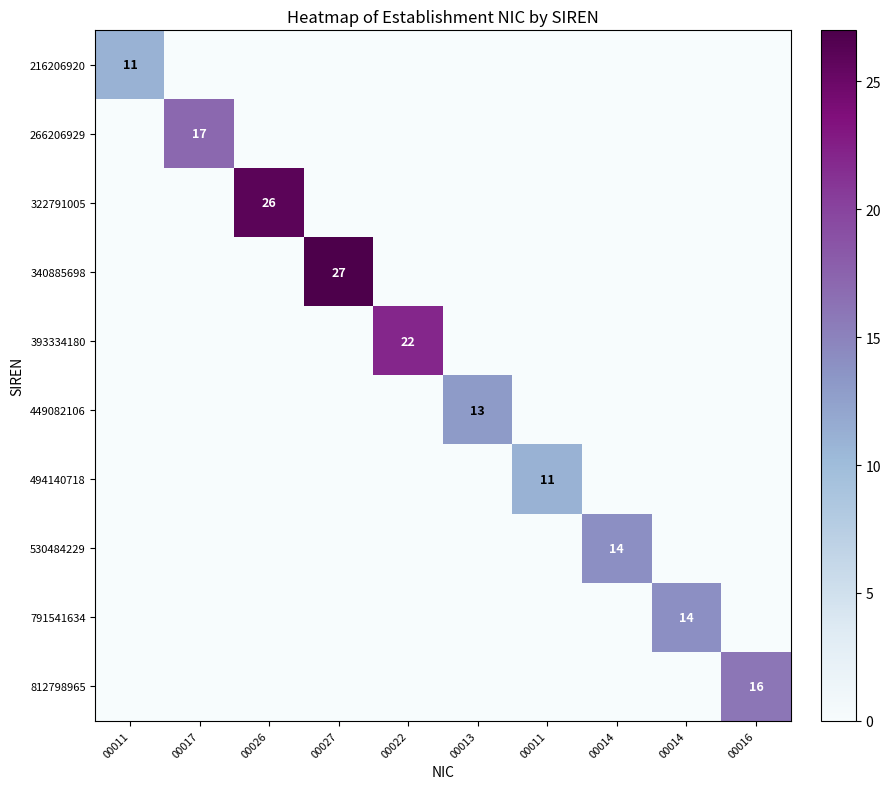

The 340885698 series shows 0 at 00017. True or false?

True